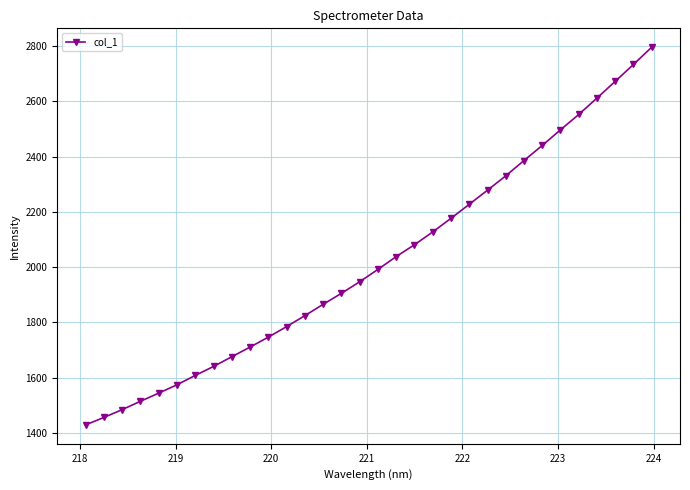

What is the maximum value shown in the chart?

2795.4